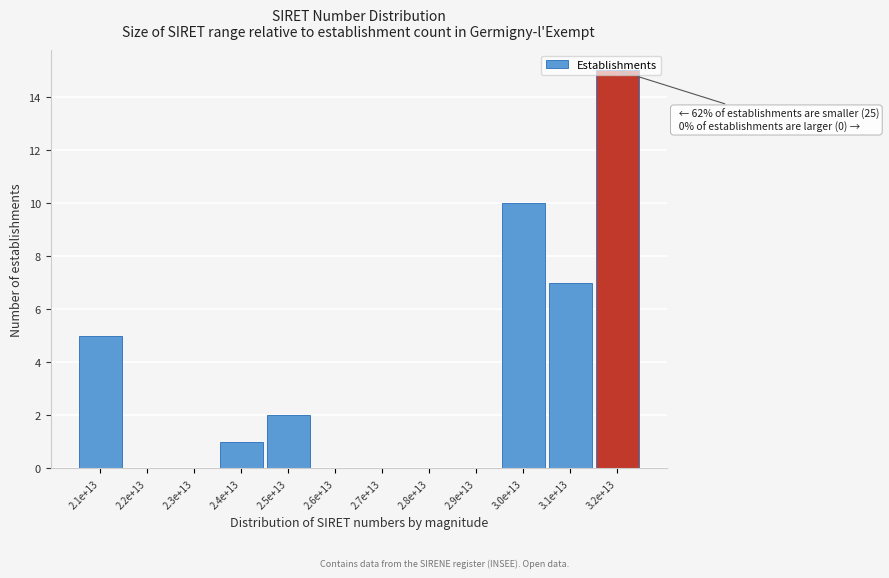

What is the change in value from 2.3e+13 to 3.2e+13?

+15